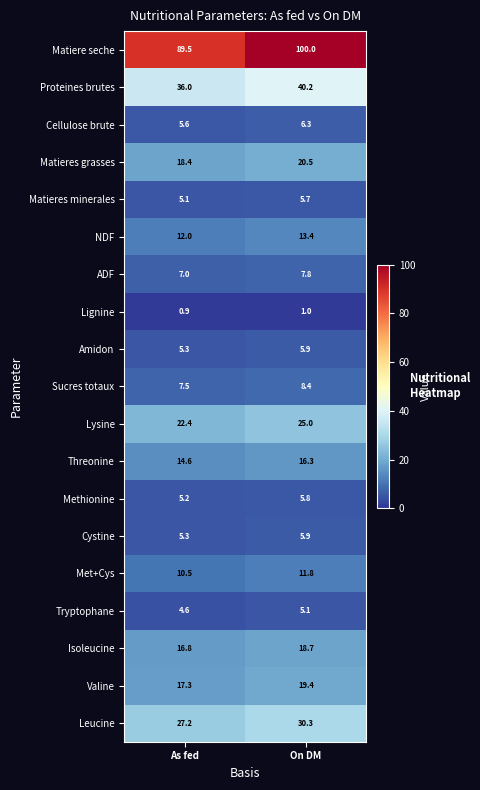

Which label corresponds to the largest value in the chart?

On DM